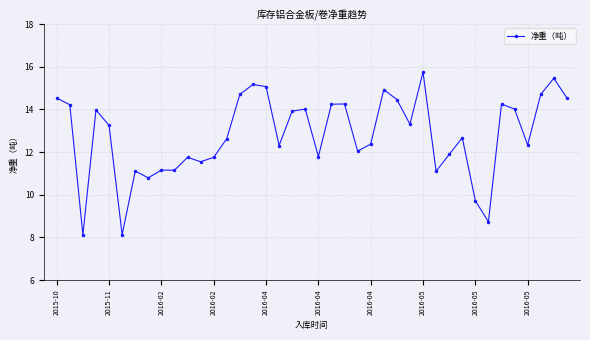

True or false: there are more than 0 points higher than both neighbors.

True